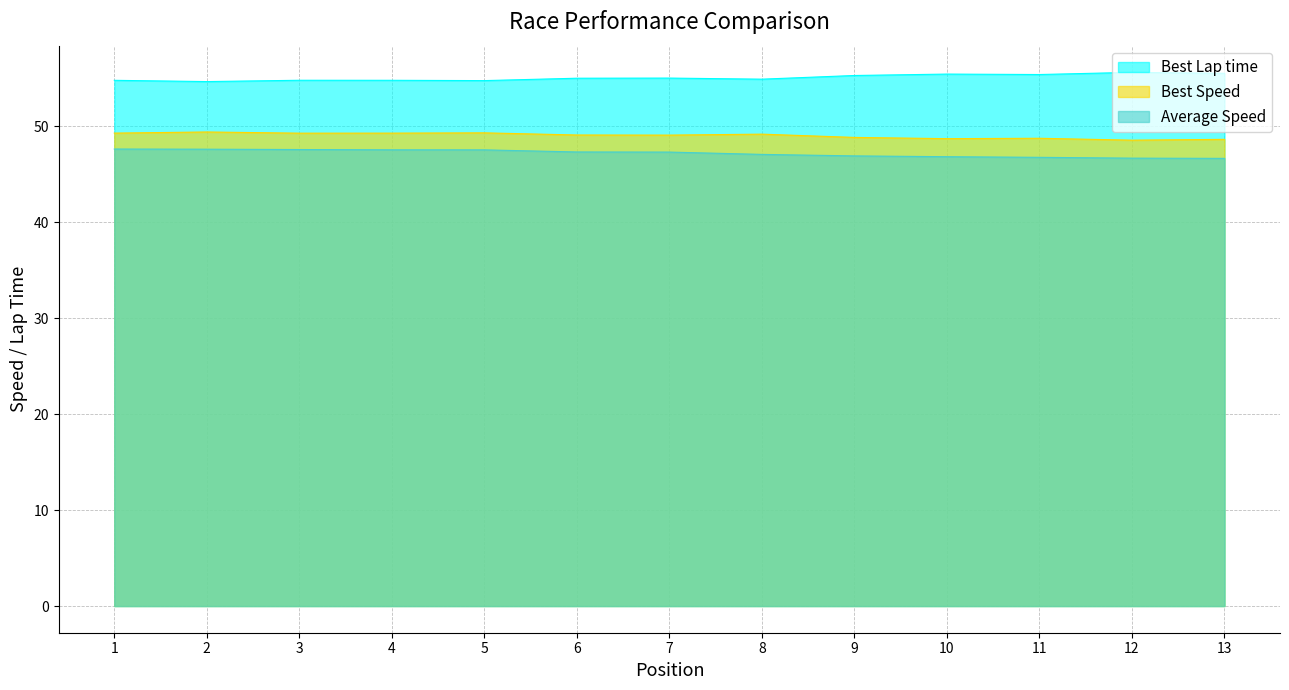

Which series has the largest total across all categories?

Best Lap time